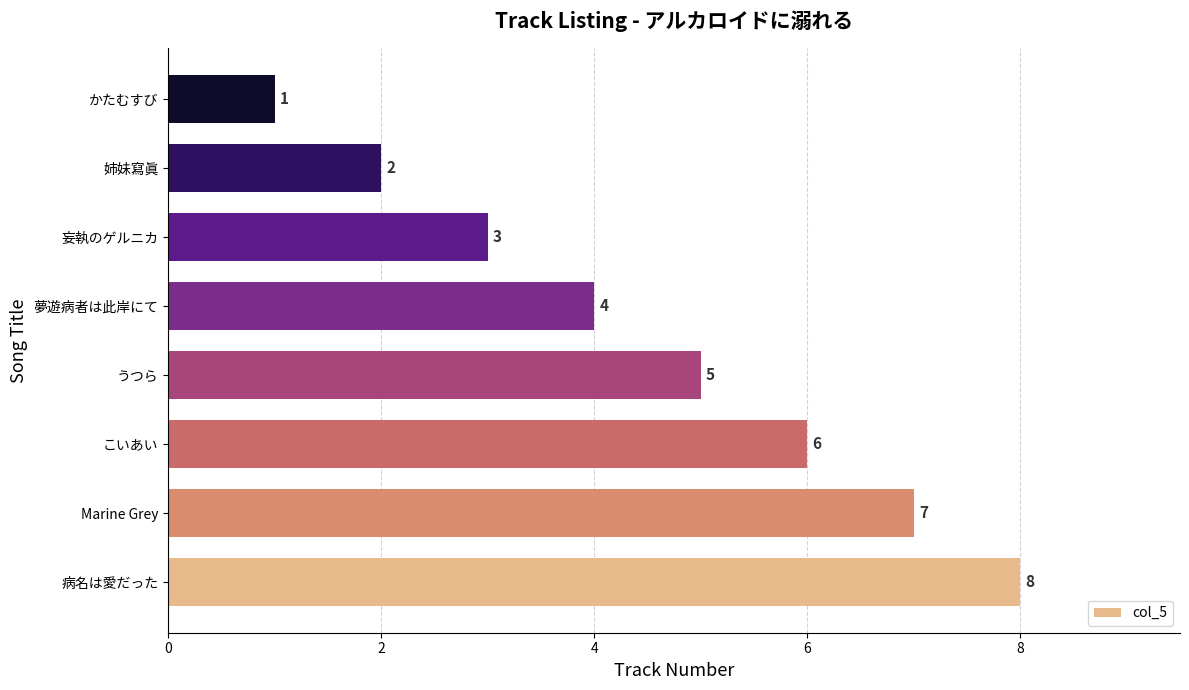

How many values are below 5?

4